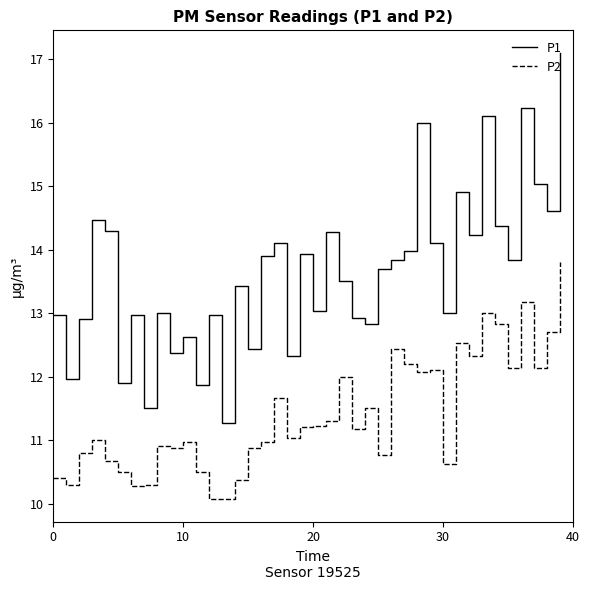

Which series has the largest range (max minus min)?

P1